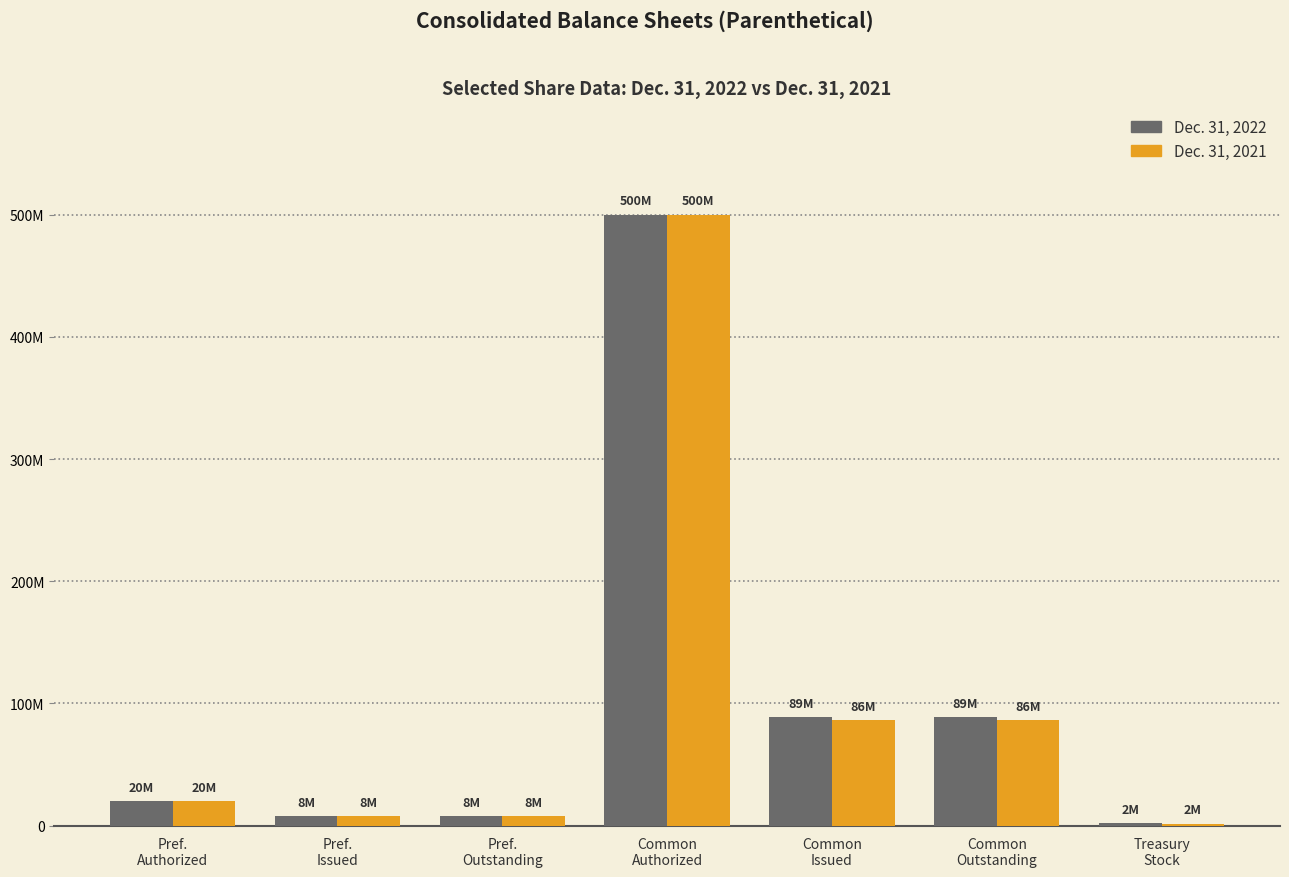

What are all the series names shown in the legend?

Dec. 31, 2022, Dec. 31, 2021